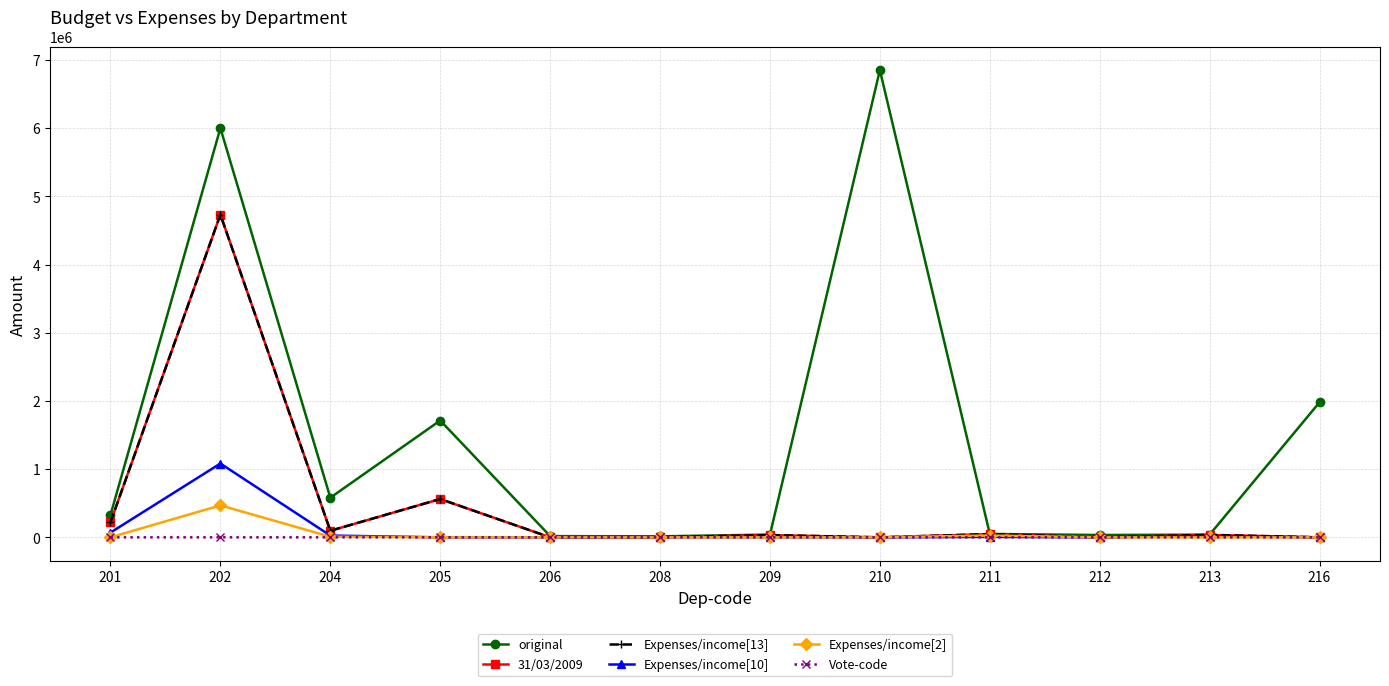

Is this an area chart (filled region under the line)?

No